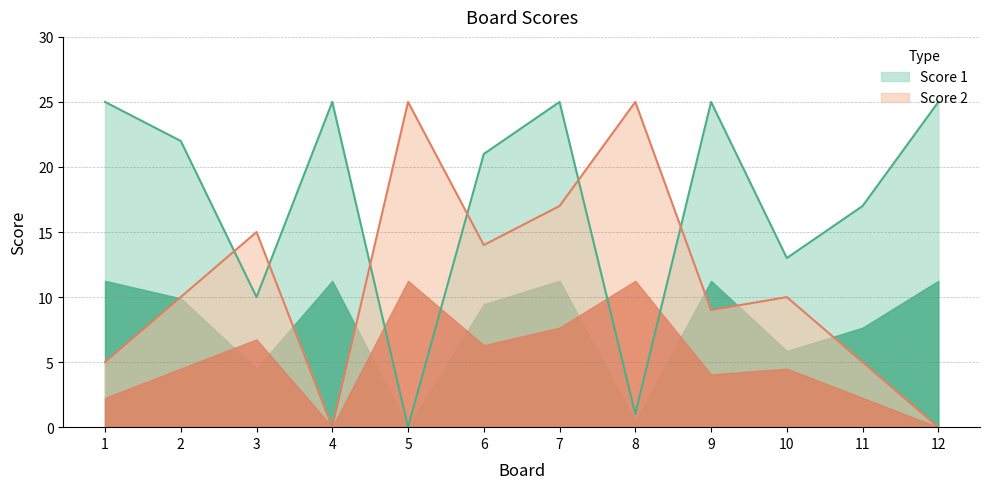

What is the sum of the Score 2 values at 2 and 8?

35